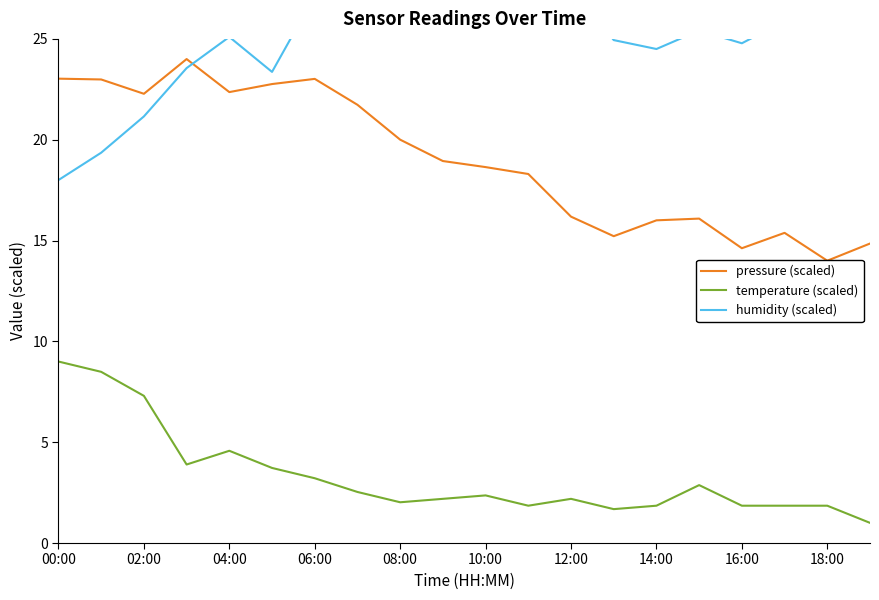

At which category does temperature (scaled) reach its first local peak?

04:00